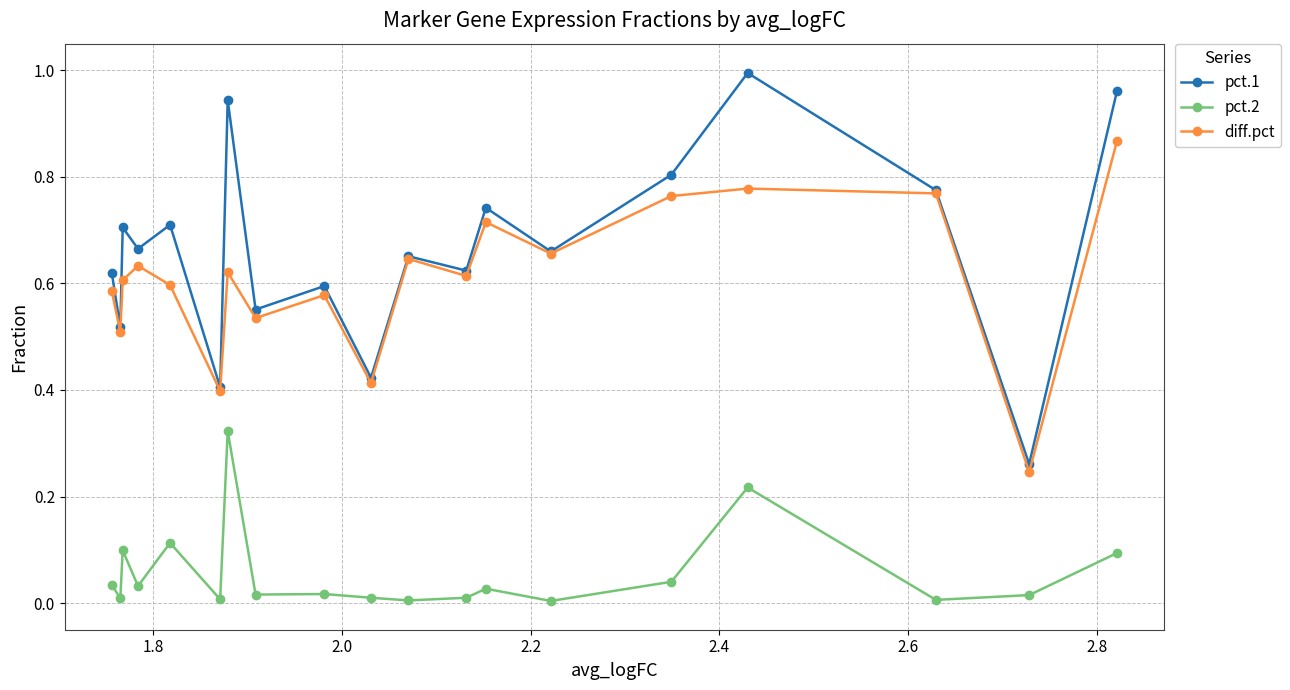

Which series has the widest spread of values?

pct.1